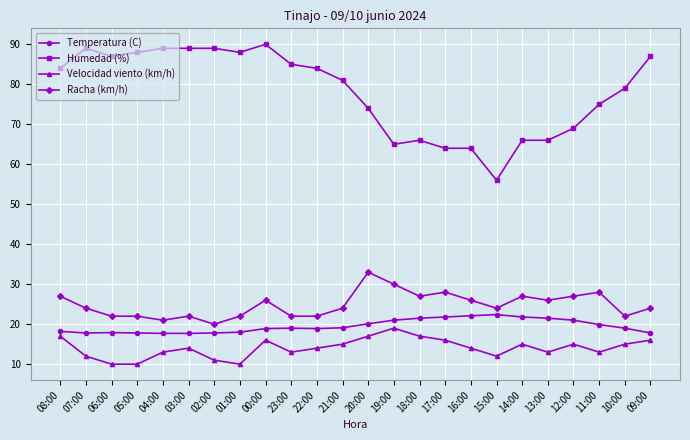

Rank the series at 21:00 from highest to lowest value.

Humedad (%), Racha (km/h), Temperatura (C), Velocidad viento (km/h)